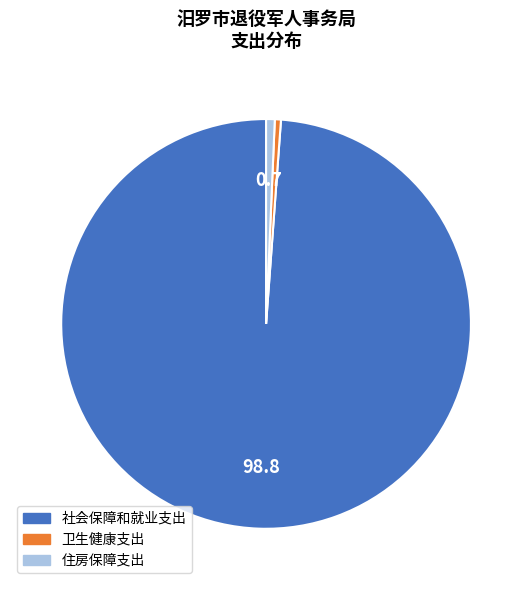

Combined, do 社会保障和就业支出 and 住房保障支出 account for over 50%?

Yes